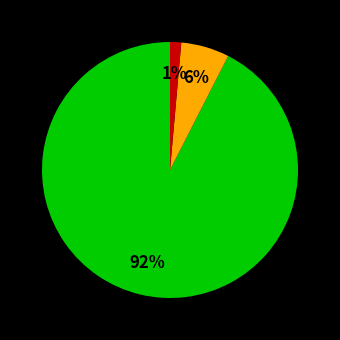

Is there a majority slice in this chart?

Yes